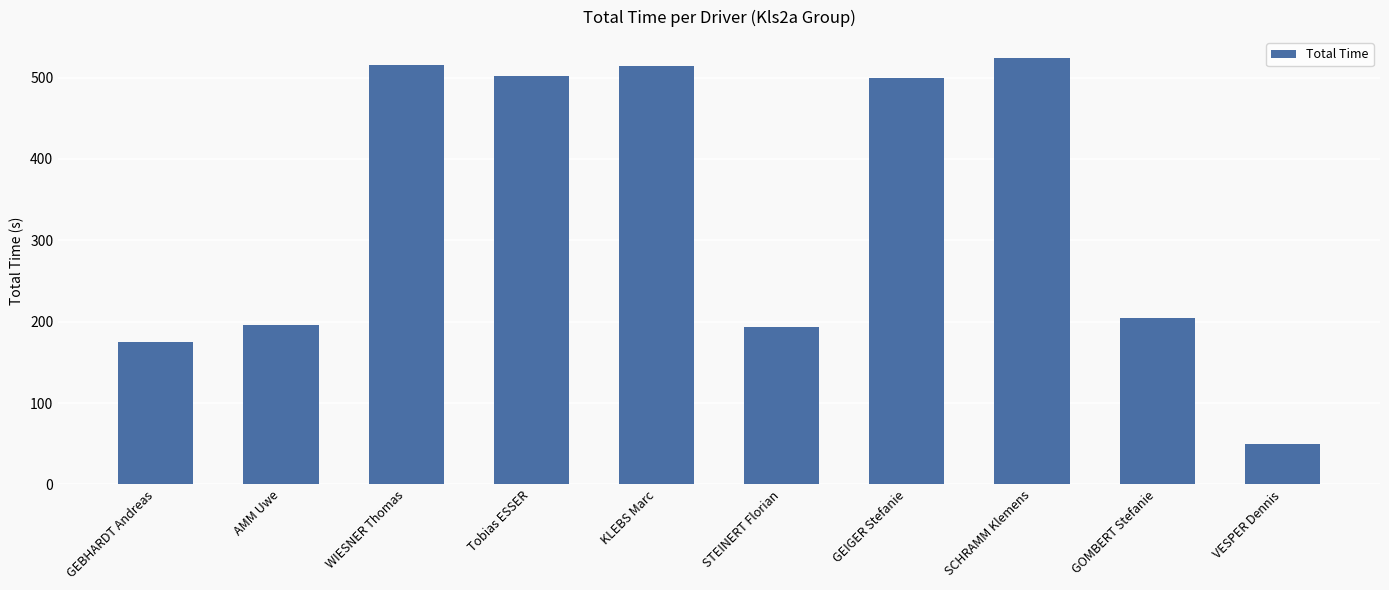

What is the greatest value displayed?

523.6